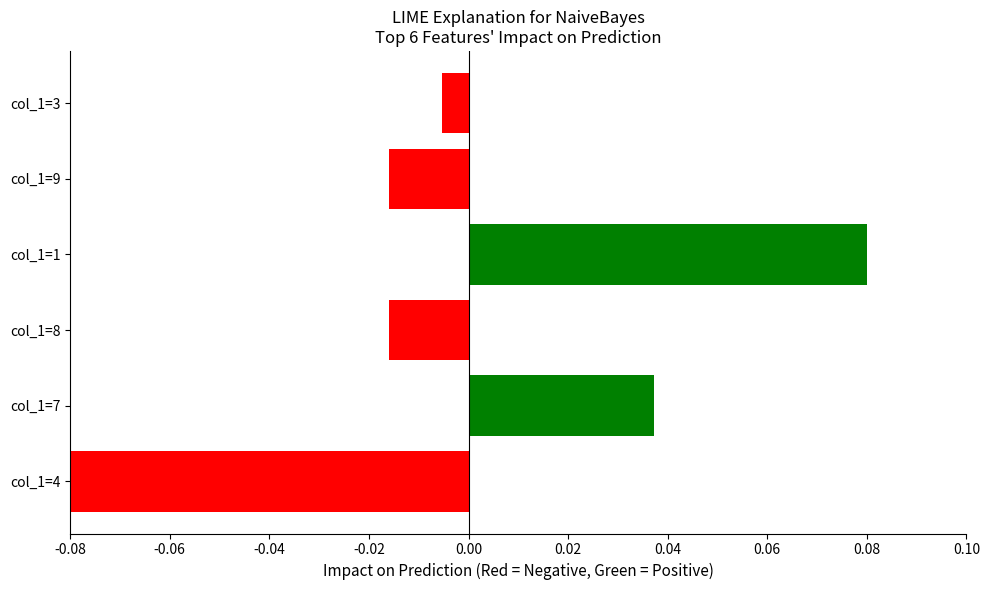

Which category has the lowest value across all series?

col_1=4